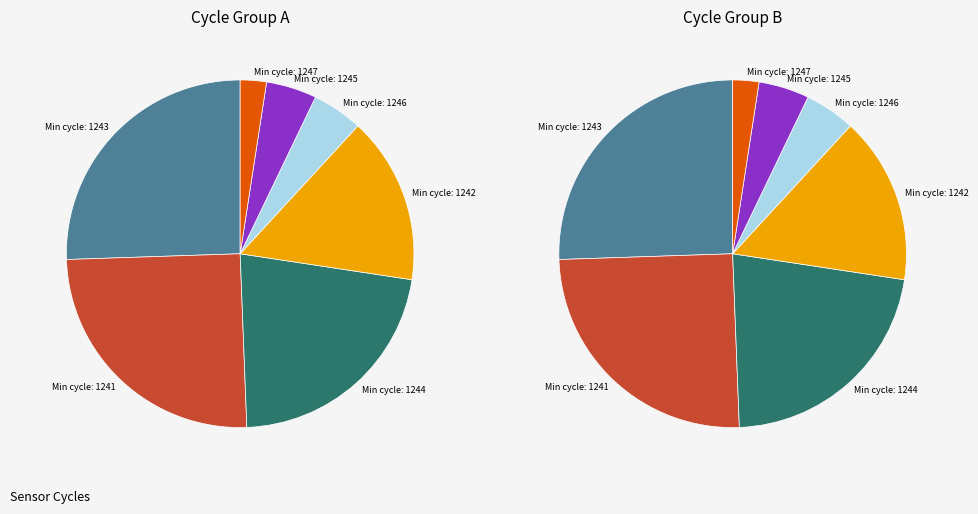

Do 1242 and 1244 together represent more than half of the pie?

No